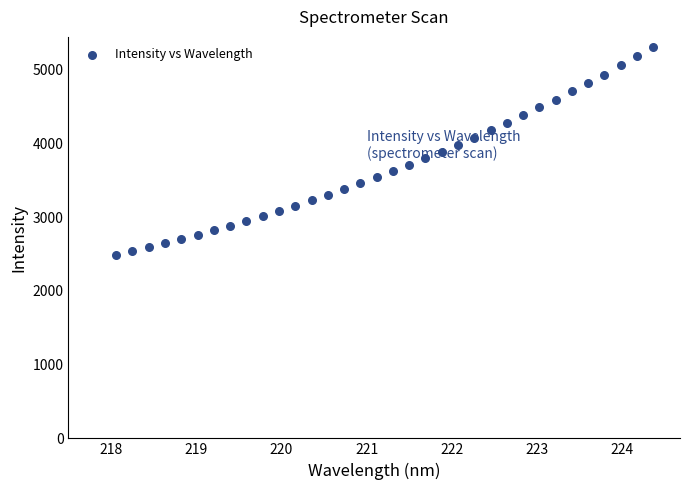

What is the range of X values (max minus min)?

6.3